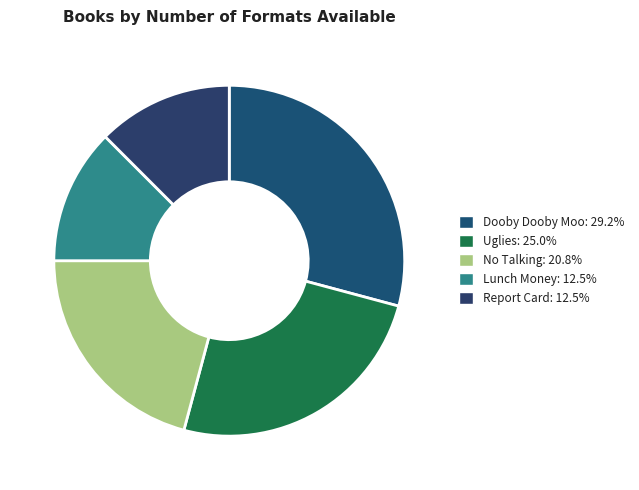

True or false: Report Card accounts for 1% of the total.

False